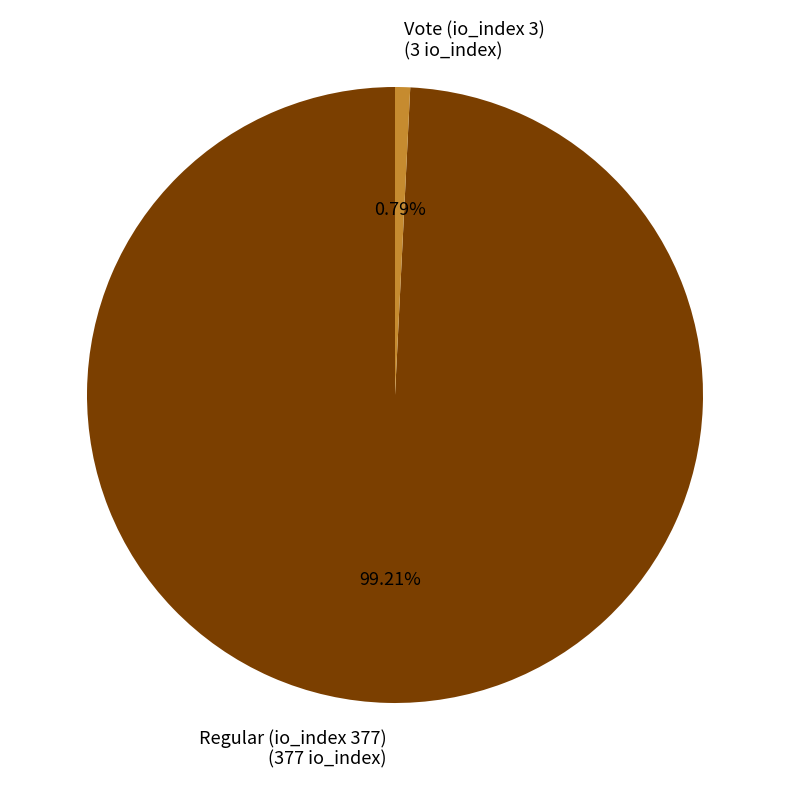

Between Vote (io_index 3) (3 io_index) and Regular (io_index 377) (377 io_index), which is larger?

Regular (io_index 377) (377 io_index)